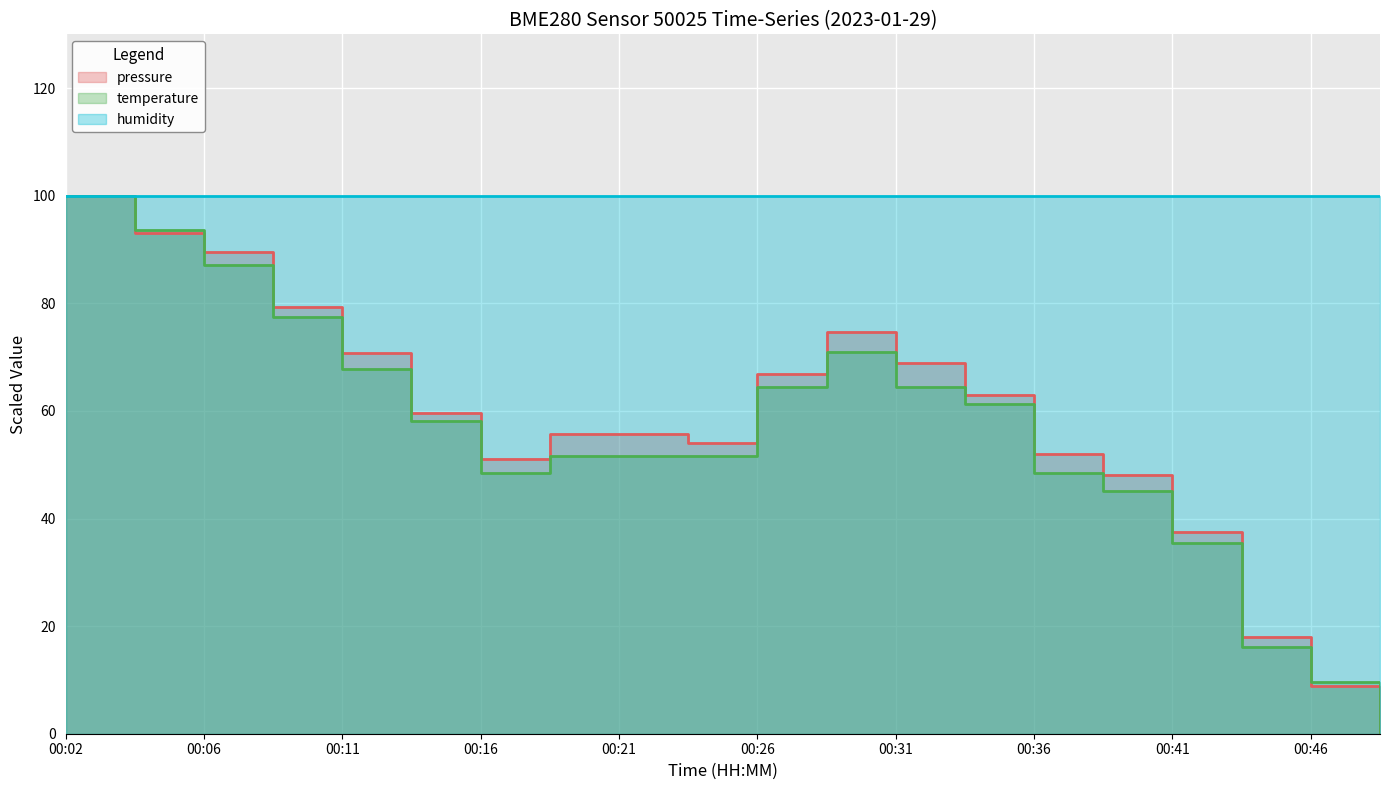

Is it true that pressure equals 74.8 at 00:28?

True